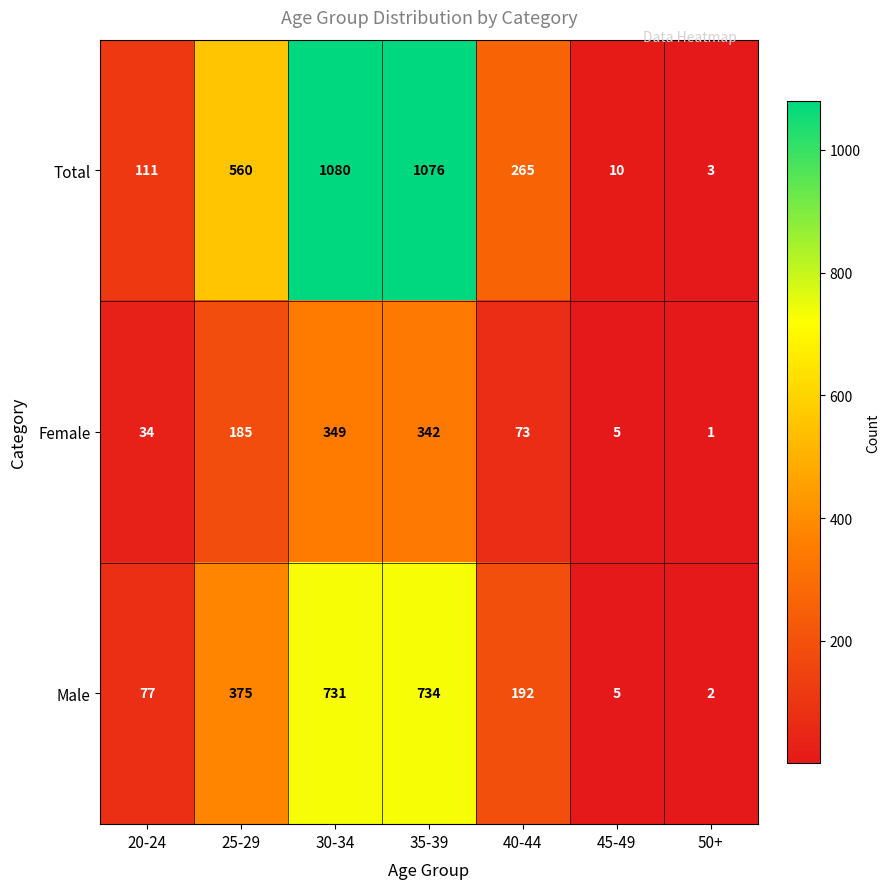

What is the difference between the maximum and minimum values in the Female series?

348